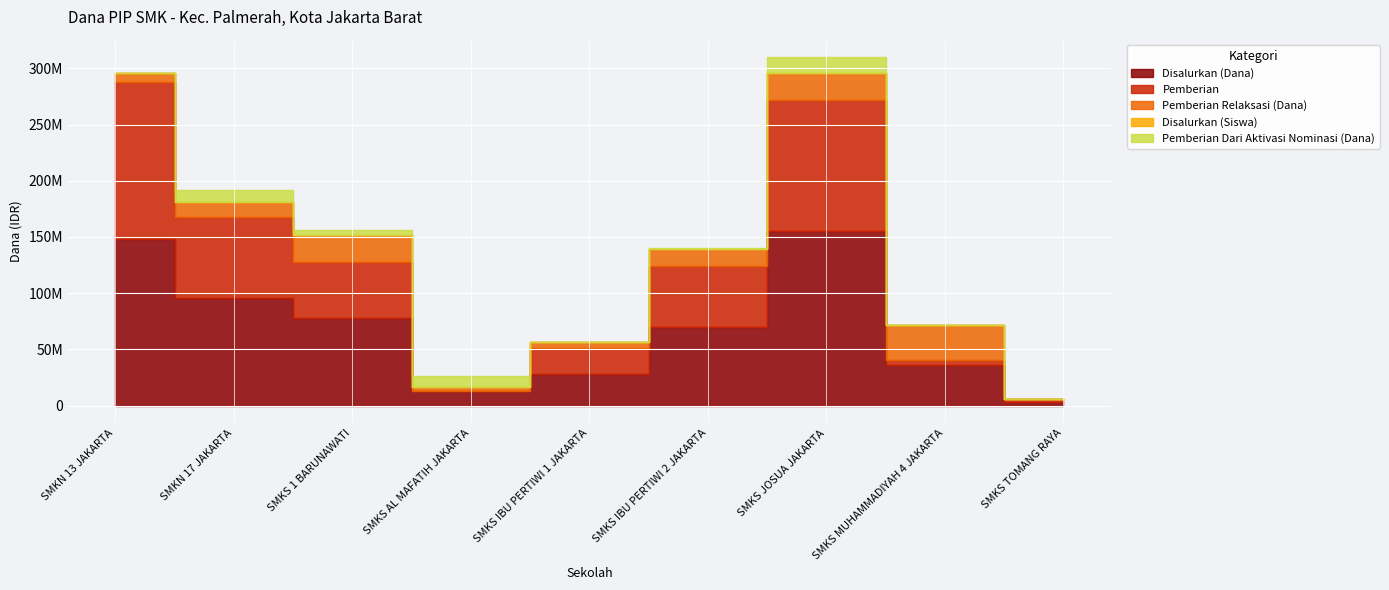

At which category does Pemberian reach its first local peak?

SMKS JOSUA JAKARTA